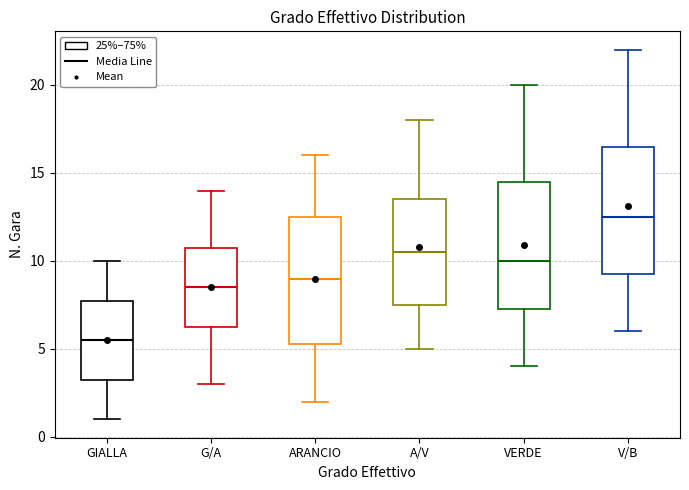

Reading left to right, read every box against the y-axis: the position of its median line, the range the box covers, and the ends of its whiskers. The values are not printed on the chart, so give them approximately, as read against the axis.

GIALLA: median 5.5, box 3.5 to 8.0, whiskers 1.0 to 10.0
G/A: median 8.5, box 6.5 to 11.0, whiskers 3.0 to 14.0
ARANCIO: median 9.0, box 5.5 to 12.5, whiskers 2.0 to 16.0
A/V: median 10.5, box 7.5 to 13.5, whiskers 5.0 to 18.0
VERDE: median 10.0, box 7.5 to 14.5, whiskers 4.0 to 20.0
V/B: median 12.5, box 9.5 to 16.5, whiskers 6.0 to 22.0